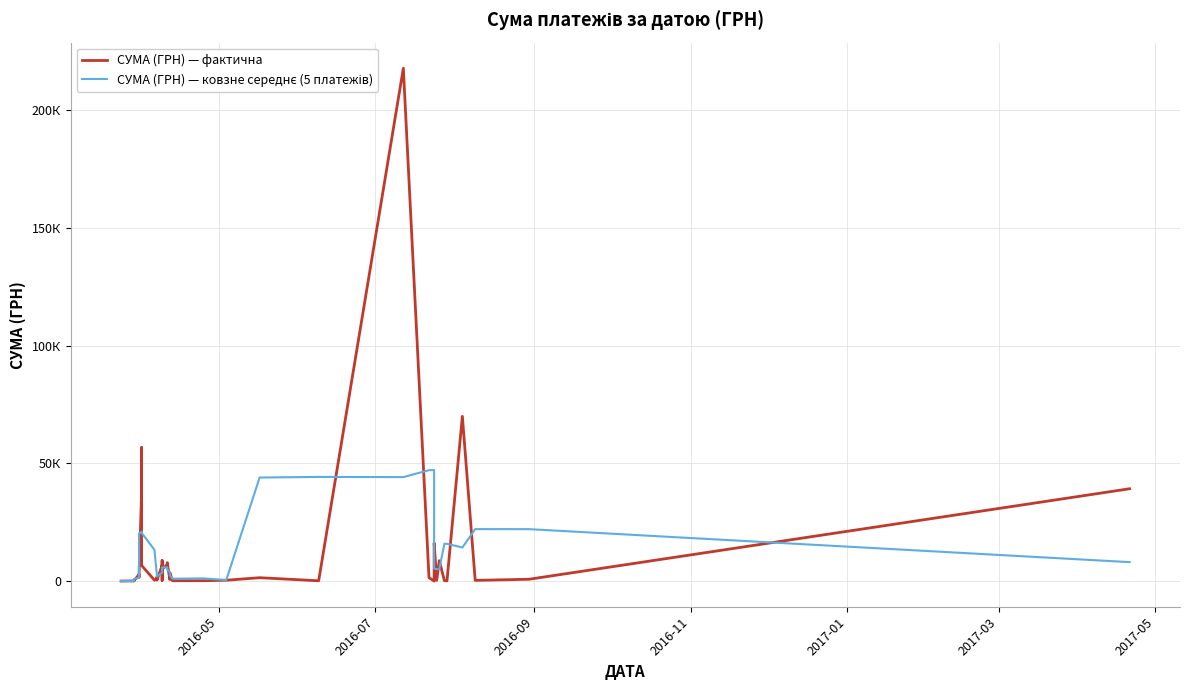

What is the value of the СУМА (ГРН) — фактична point at the 20th from the left?

7066.8